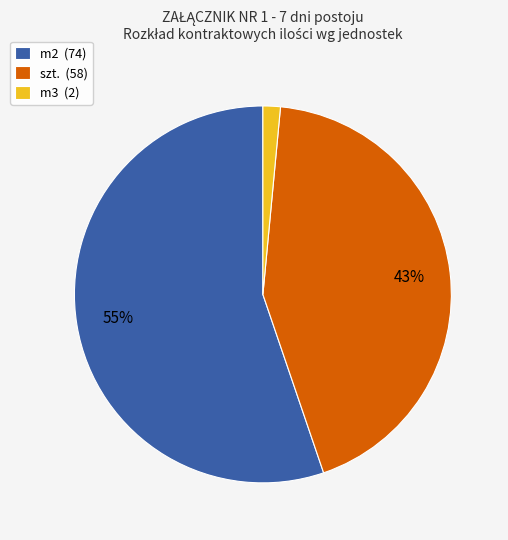

Combined, do m3 (2) and szt. (58) account for over 50%?

No